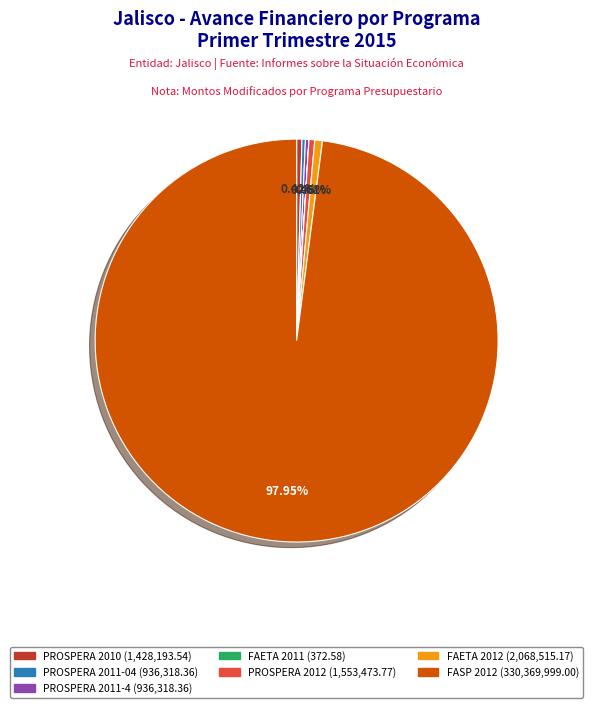

Does any single category account for the majority?

Yes